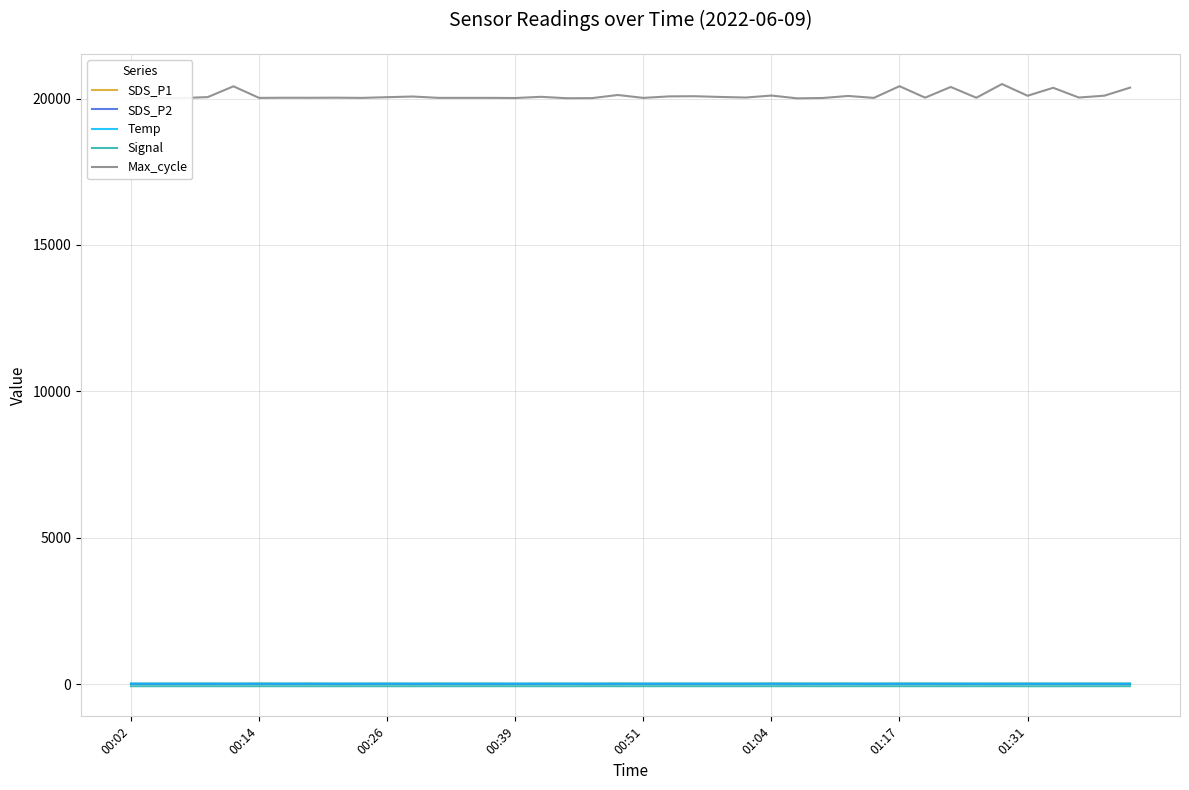

What is the maximum value shown in the chart?

20498.0